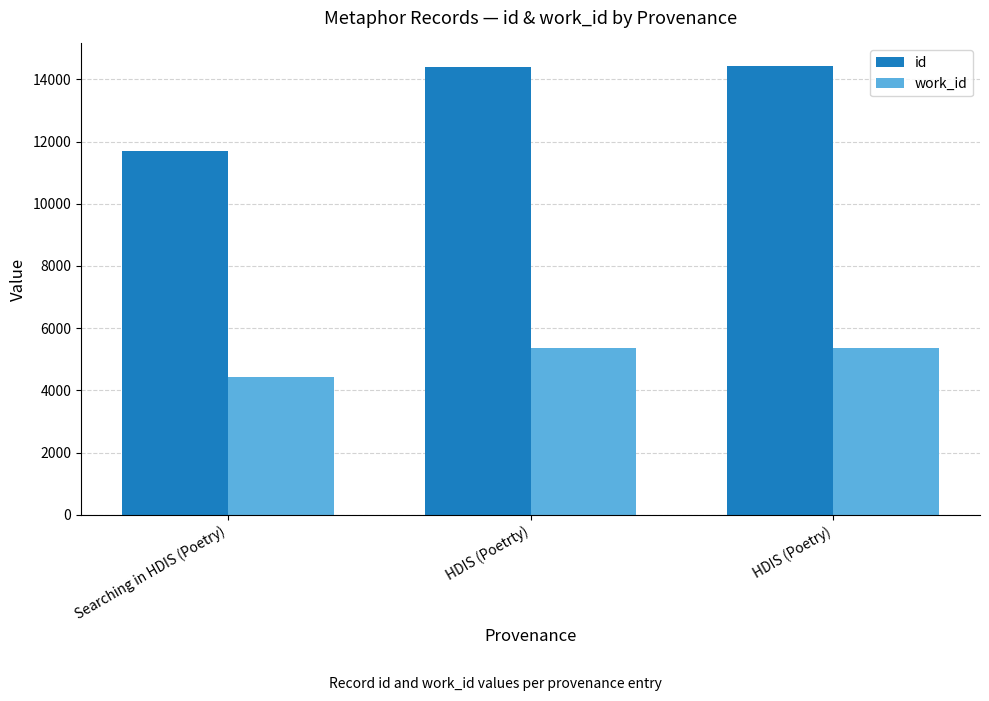

The value of id at HDIS (Poetrty) is 19284. True or false?

False